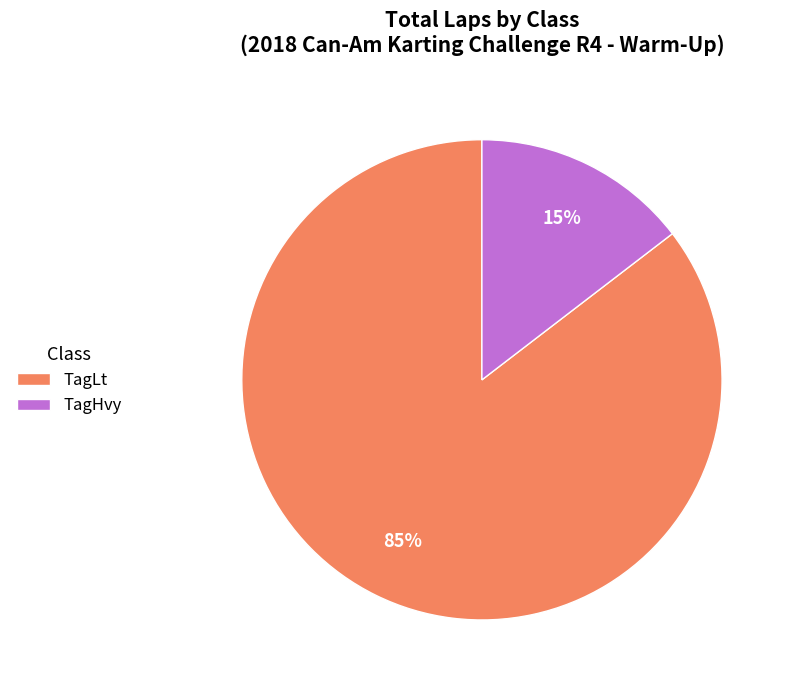

Which category has the biggest portion of the pie?

TagLt